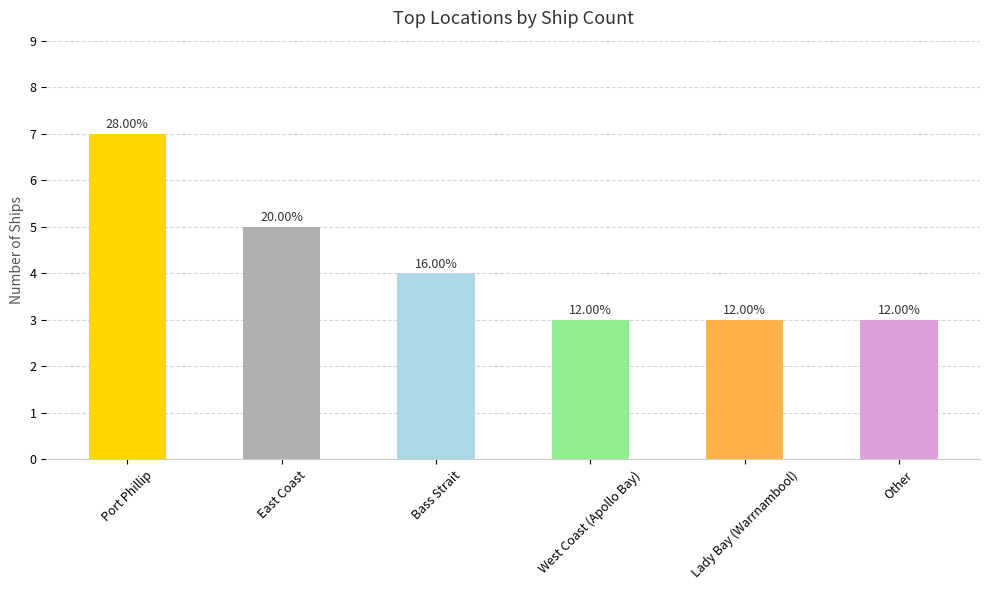

What is the difference between the second highest and minimum values?

2